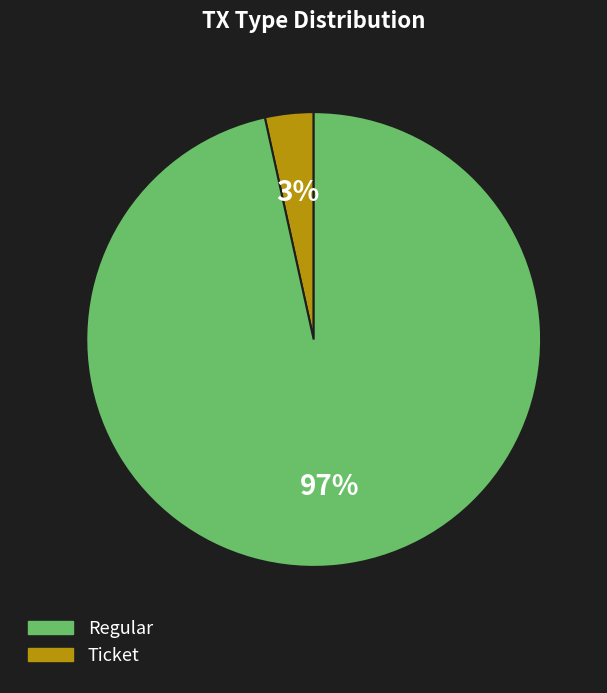

Is there a majority slice in this chart?

Yes